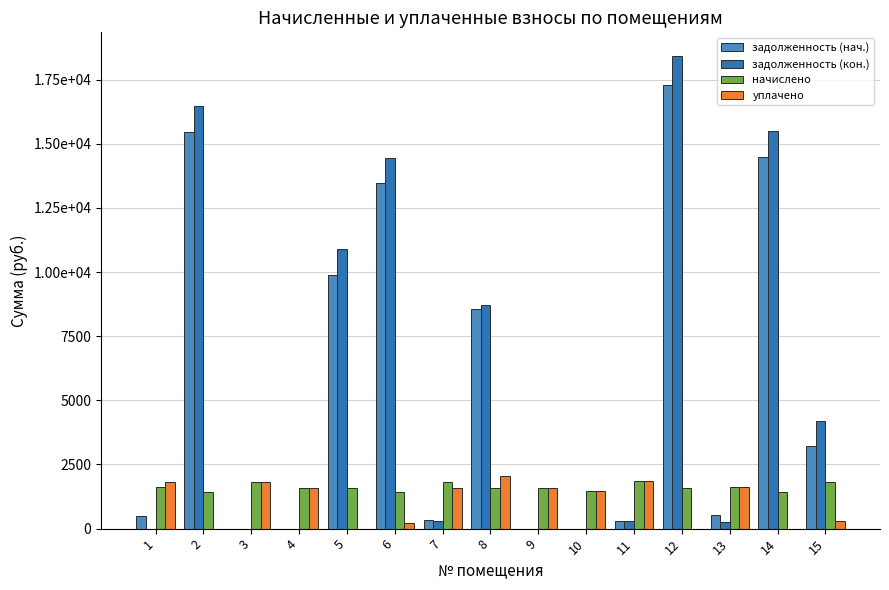

Are the bars horizontal?

No